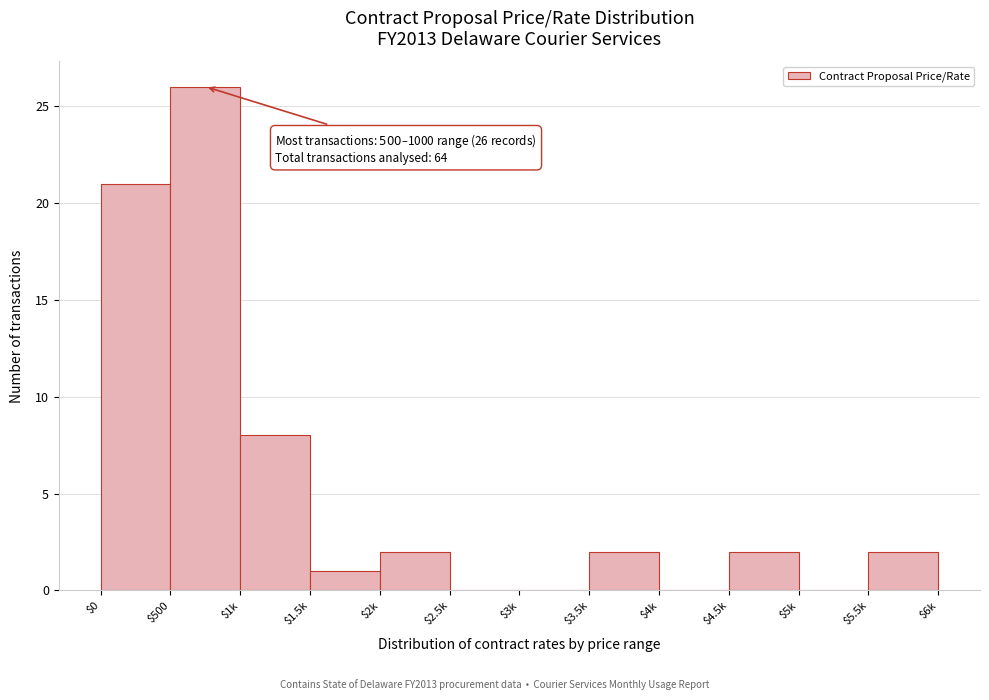

The value at $4.5k is 2. True or false?

True